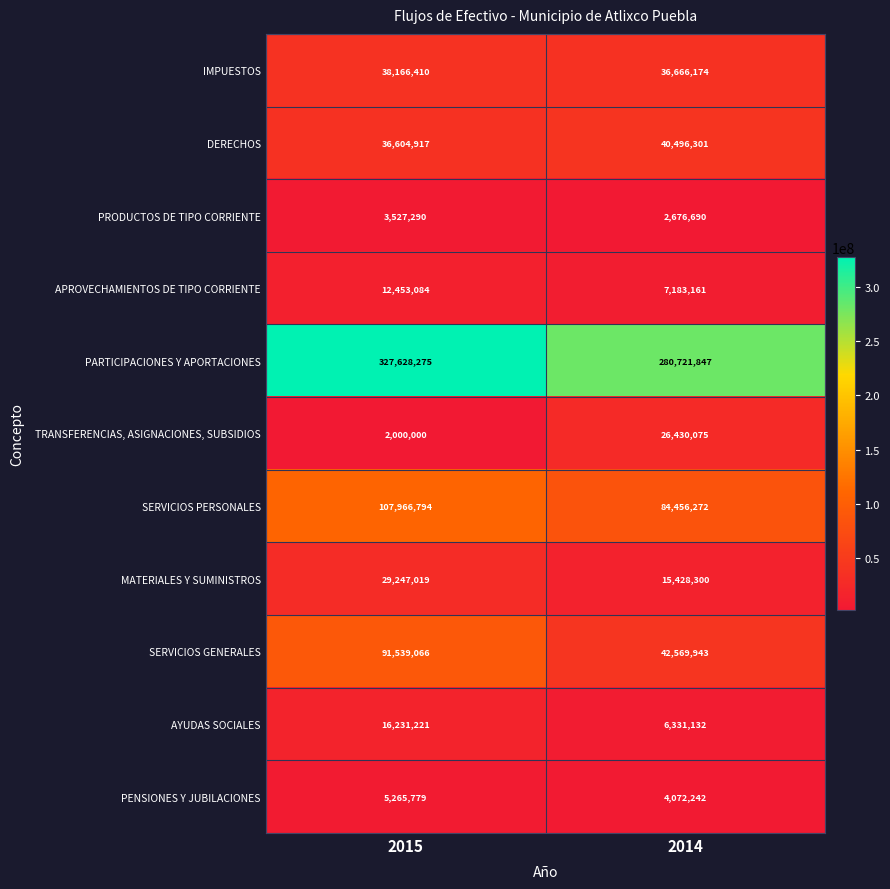

Read the PRODUCTOS DE TIPO CORRIENTE value at 2015.

3527290